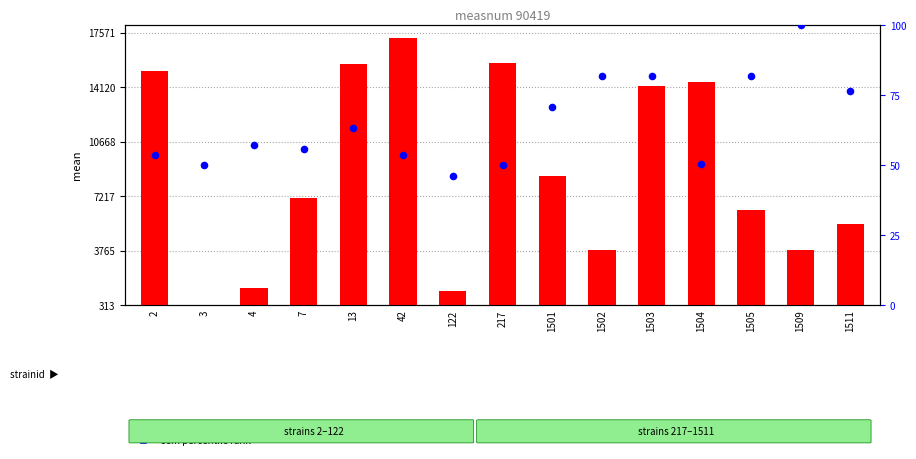

Which series has the largest Y range (max minus min)?

mean value